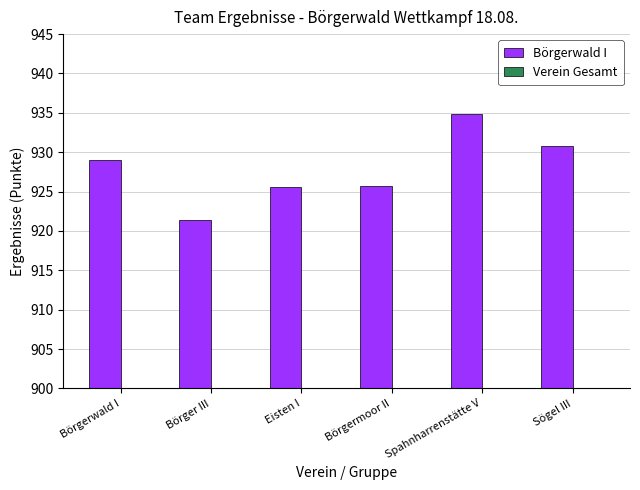

What is the label of the 2nd bar from the right?

Spahnharrenstätte V